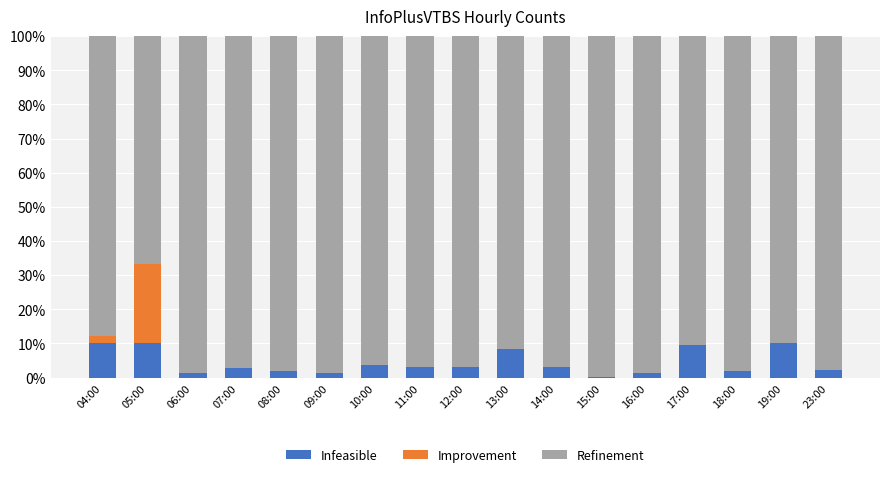

What is the total value across all series at 11:00?

100.0